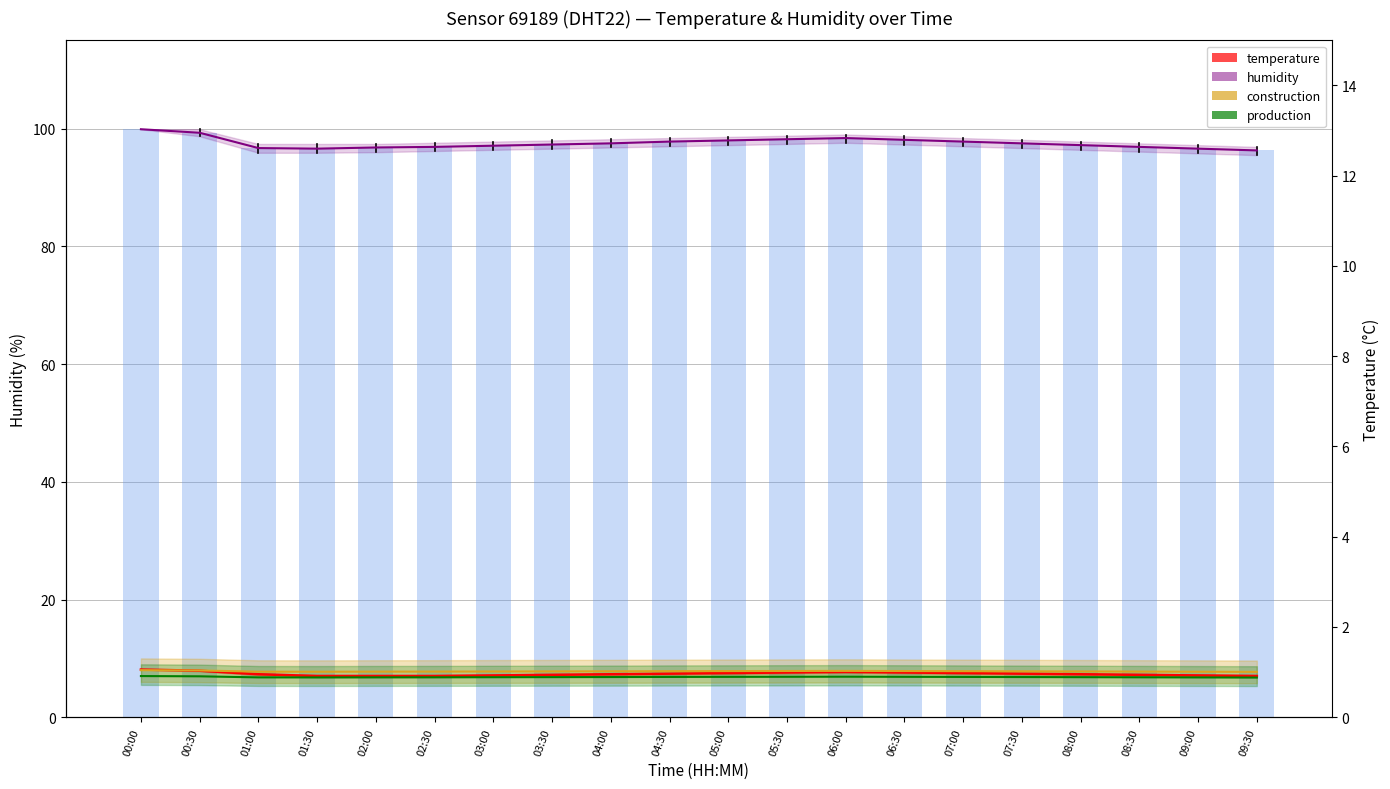

What is the sum of all construction values?

156.1